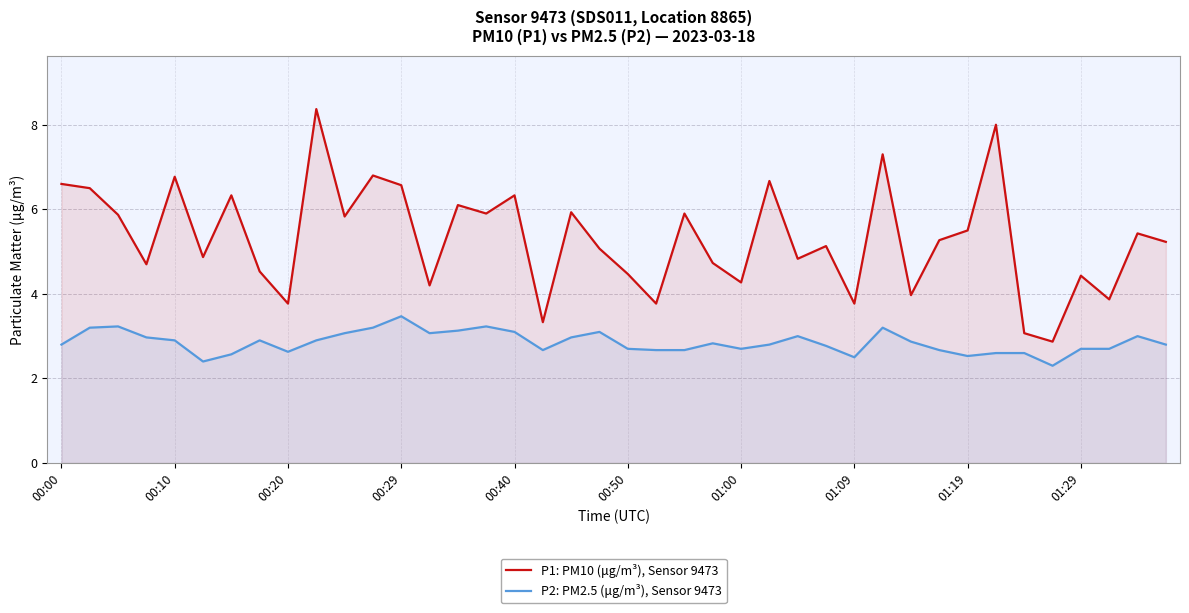

How many data points does each series have?

40